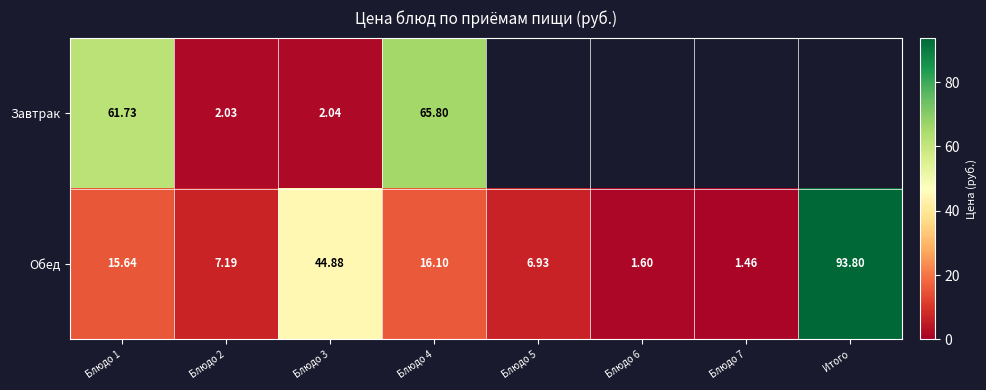

At which category does the chart reach its peak across all series?

Итого